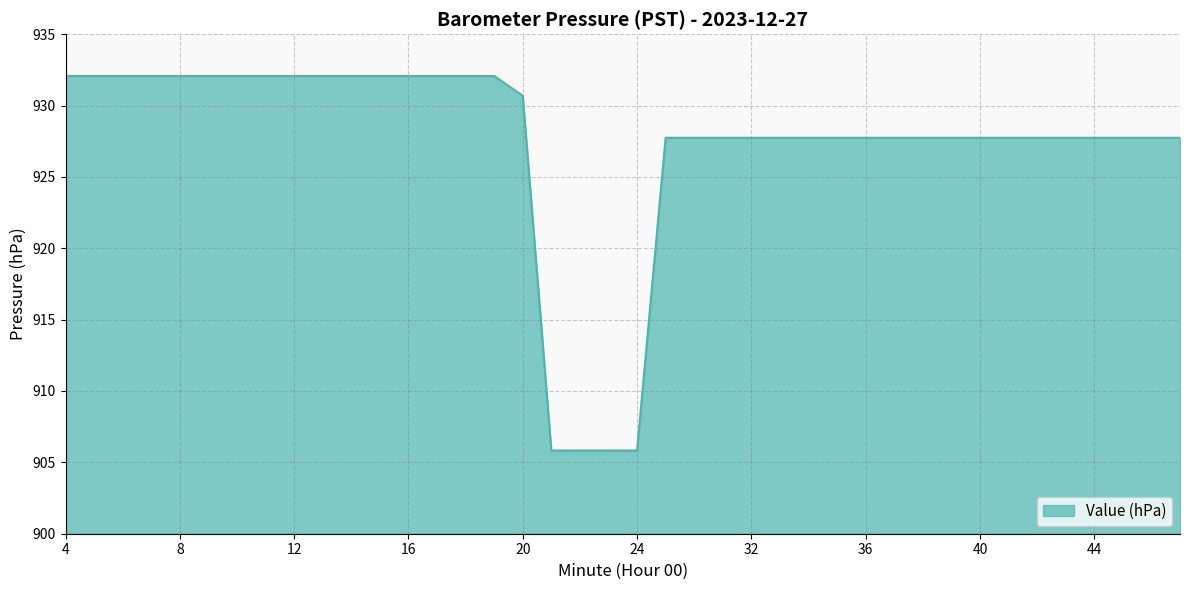

What is the average value?

927.4